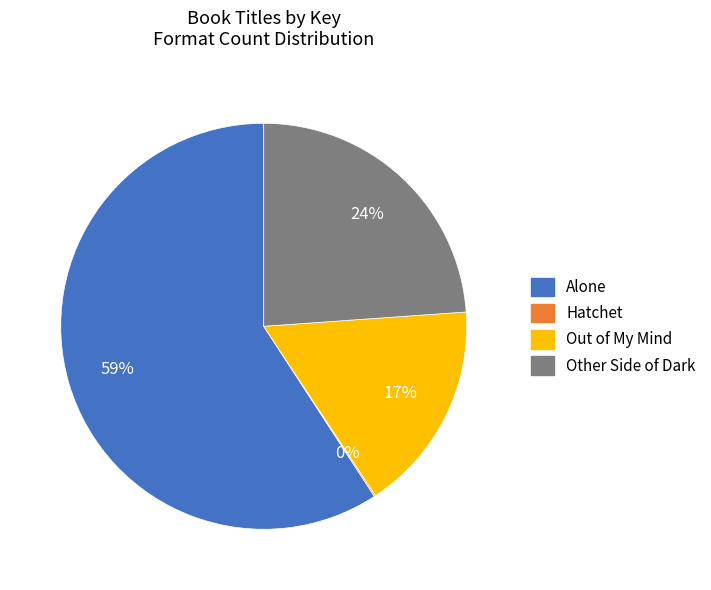

To the nearest percent, what percentage of the pie is Other Side of Dark?

24%